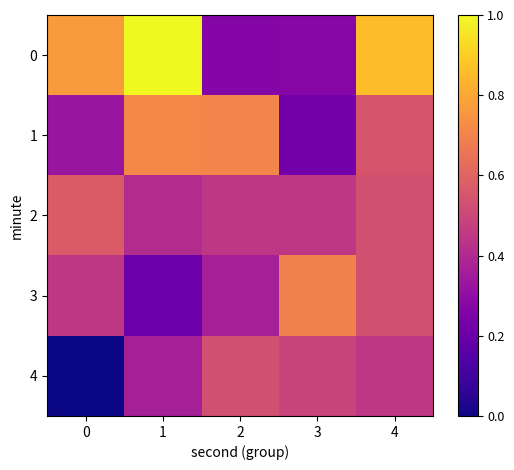

Rank the series at 0 from lowest to highest value.

4, 1, 3, 2, 0